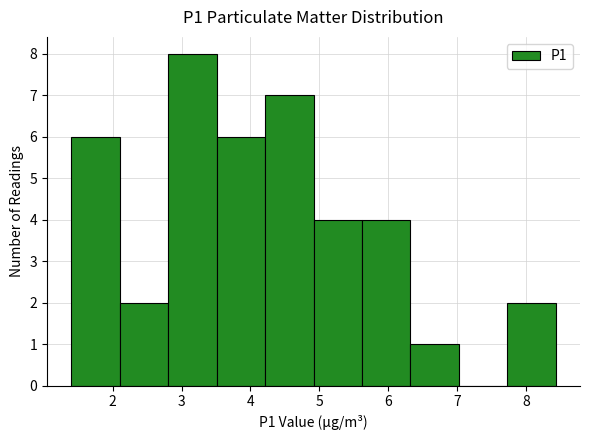

Reading left to right, transcribe this chart: for each bar, give the range it covers on the x-axis and its height. Neither the bar edges nor the heights are printed on the chart, so give them approximately, as read against the axes.

1.4 to 2.1: 6
2.1 to 2.8: 2
2.8 to 3.5: 8
3.5 to 4.2: 6
4.2 to 4.9: 7
4.9 to 5.6: 4
5.6 to 6.3: 4
6.3 to 7.0: 1
7.0 to 7.7: 0
7.7 to 8.4: 2